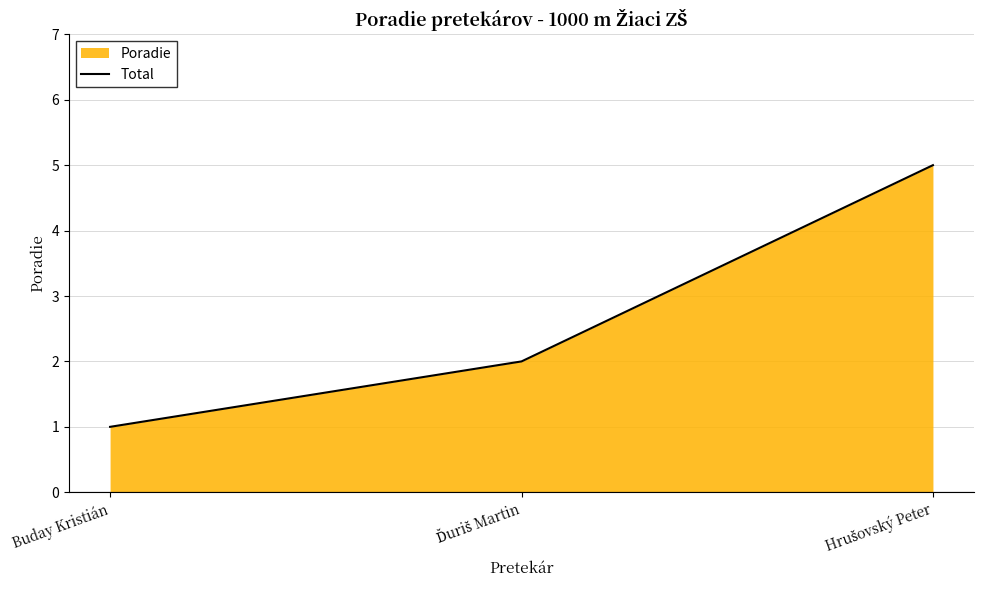

What position from the left is Hrušovský Peter?

3